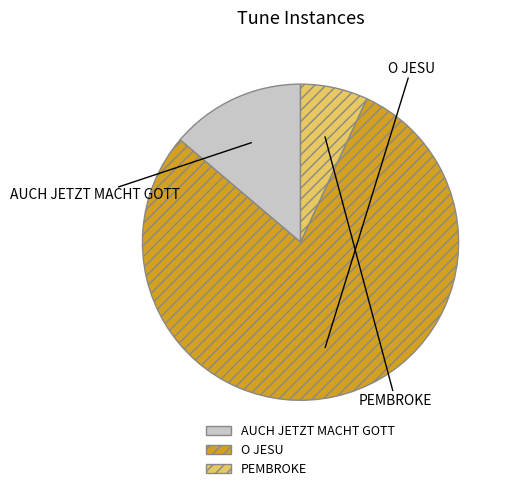

Between PEMBROKE and AUCH JETZT MACHT GOTT, which is larger?

AUCH JETZT MACHT GOTT